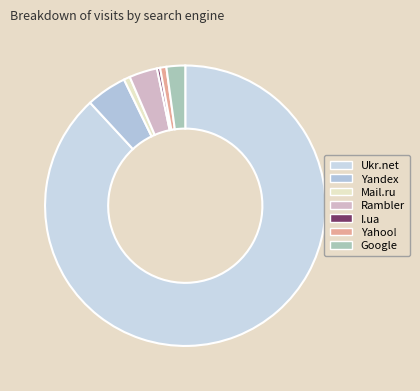

What percentage is the Yahoo! slice, to the nearest percent?

1%